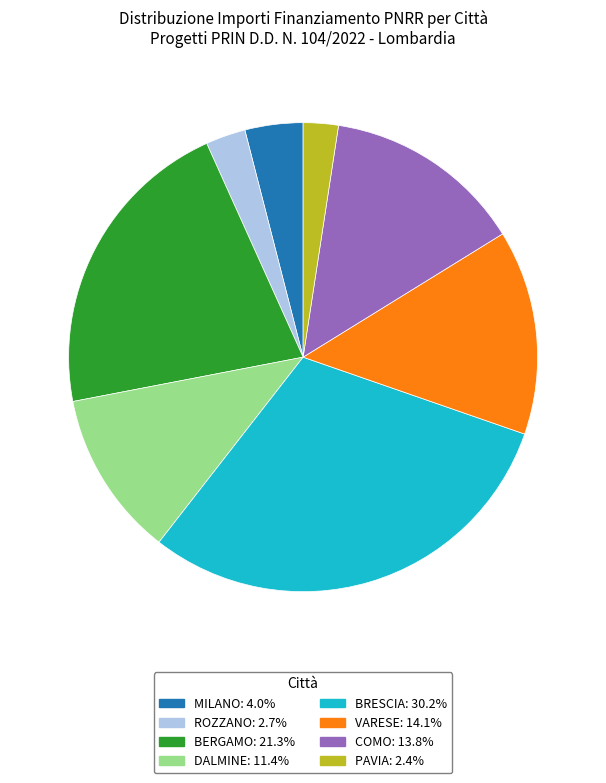

Does any single category account for the majority?

No